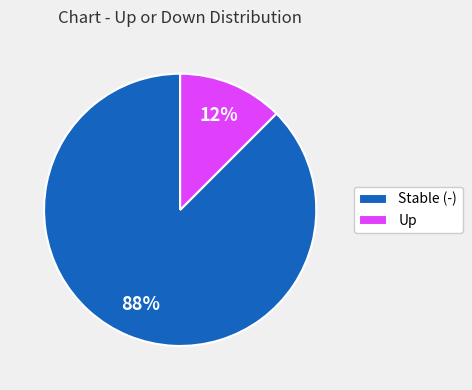

Is there a majority slice in this chart?

Yes